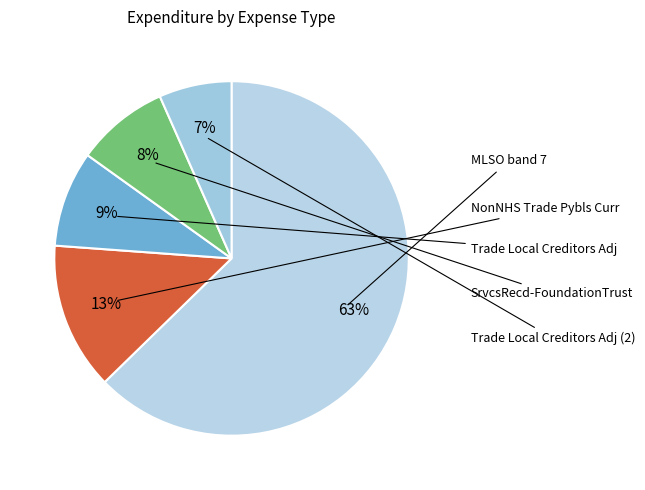

How many segments does this pie chart have?

5